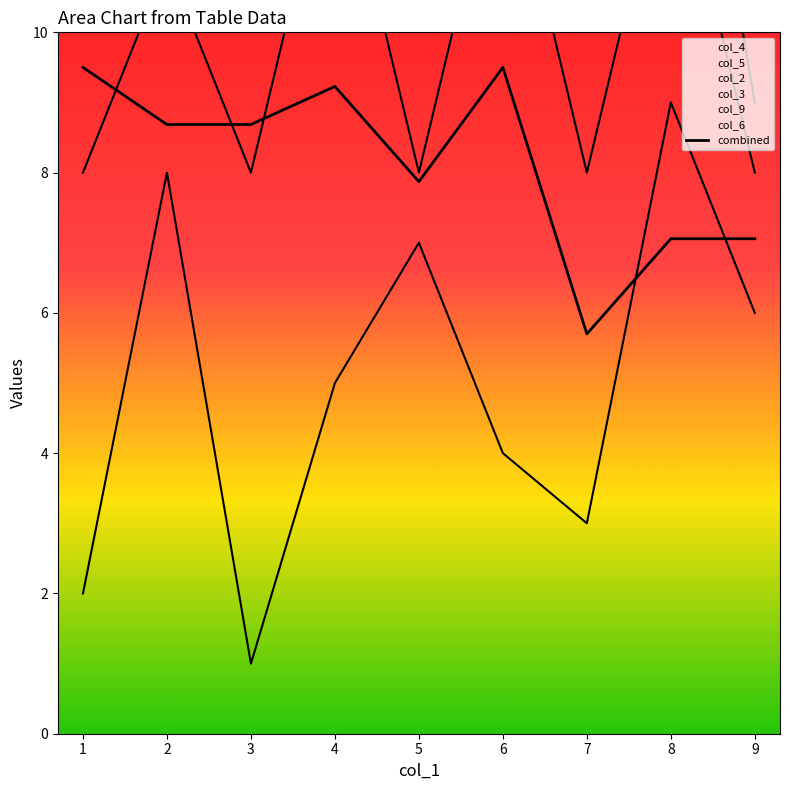

Reading left to right, what are all the values shown in this chart?

9.5	8.7	8.7	9.2	7.9	9.5	5.7	7.1	7.1